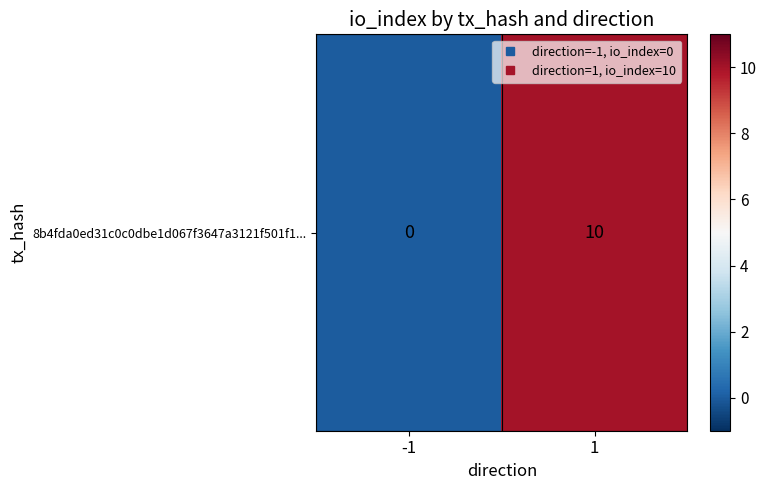

Which has a higher value, 1 or -1?

1